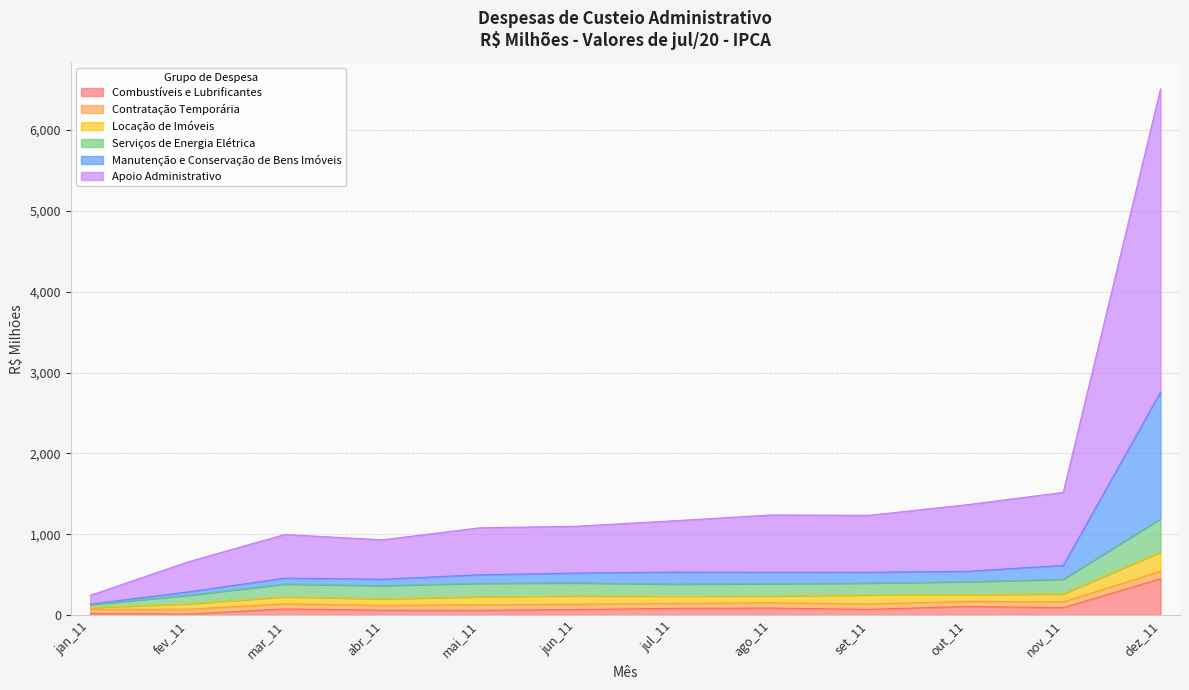

How many lines are shown in the chart?

6